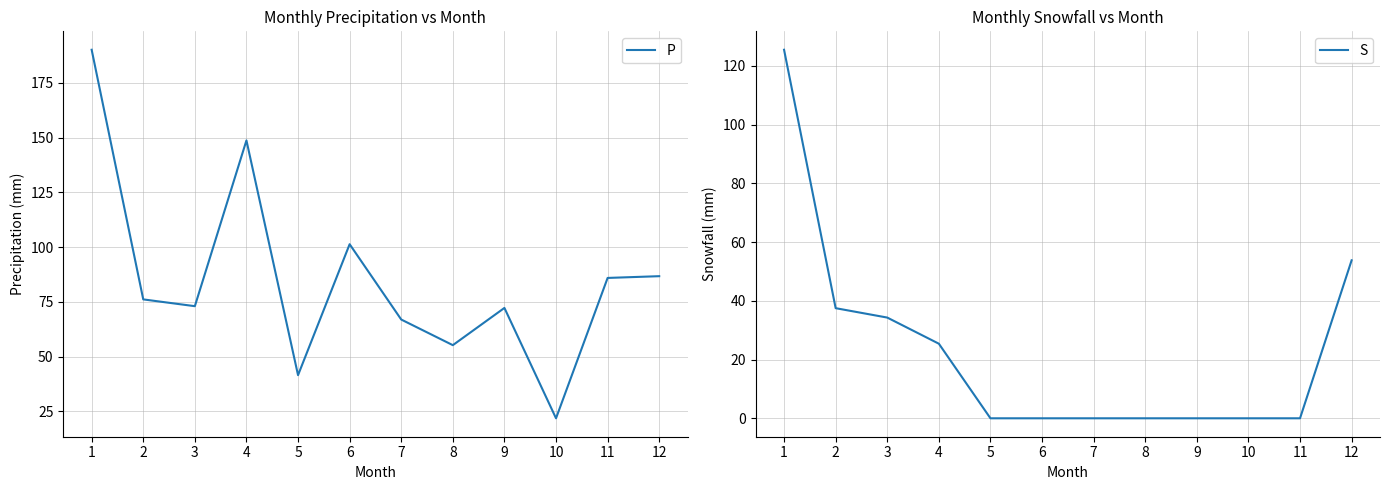

Reading right to left, what are all the values shown in this chart?

P: 86.7	85.9	21.8	72.2	55.2	66.9	101.3	41.5	148.7	73.0	76.1	190.1
S: 53.8	0.0	0.0	0.0	0.0	0.0	0.0	0.0	25.4	34.3	37.5	125.5